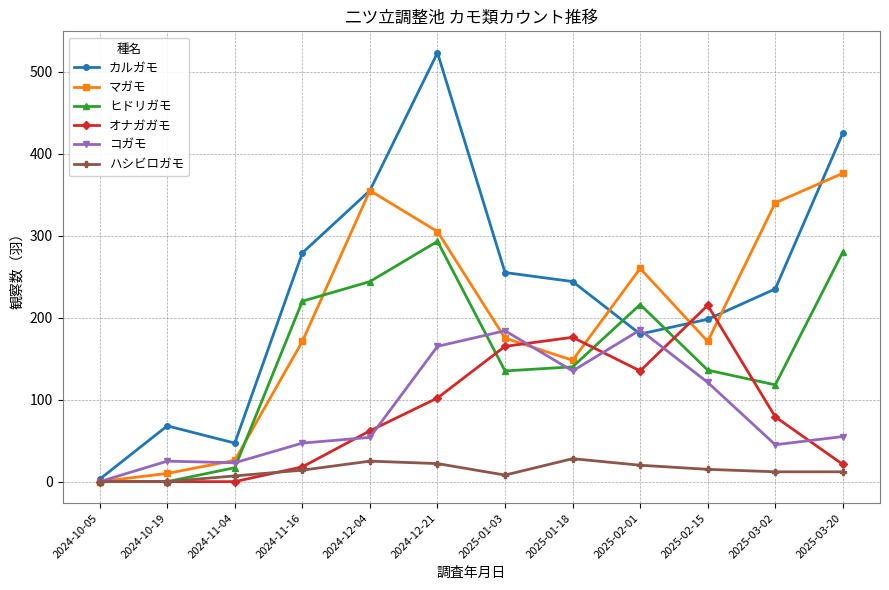

Is the value of マガモ at 2025-01-18 greater than the value of ハシビロガモ at 2024-12-21?

Yes